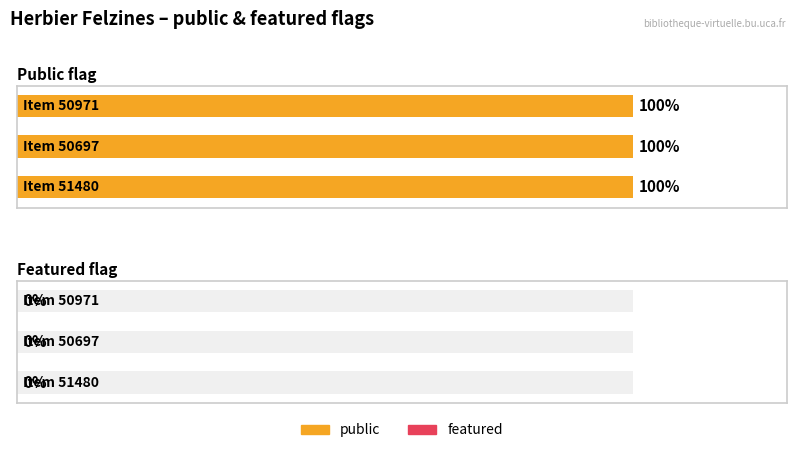

Which series has the largest total across all categories?

public